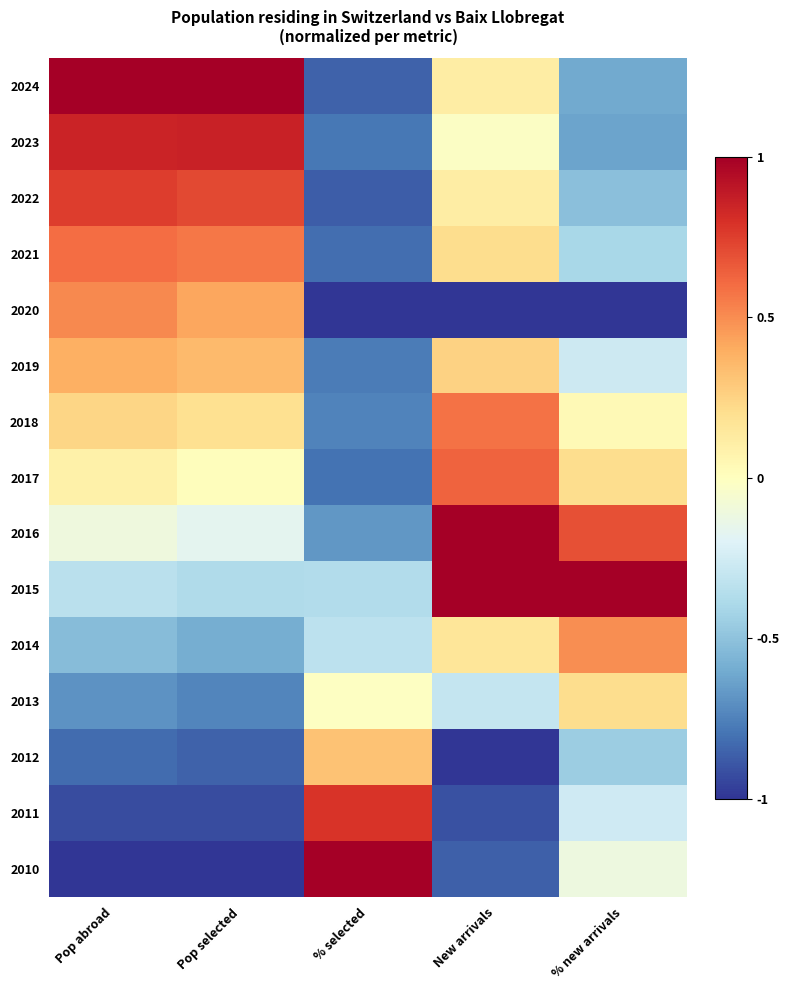

Reading left to right, what are all the values shown in this chart?

2024: Pop abroad=1.0	Pop selected=1.0	% selected=-0.9	New arrivals=0.1	% new arrivals=-0.6
2023: Pop abroad=0.8	Pop selected=0.9	% selected=-0.8	New arrivals=-0.0	% new arrivals=-0.6
2022: Pop abroad=0.8	Pop selected=0.7	% selected=-0.9	New arrivals=0.1	% new arrivals=-0.5
2021: Pop abroad=0.6	Pop selected=0.6	% selected=-0.8	New arrivals=0.2	% new arrivals=-0.4
2020: Pop abroad=0.5	Pop selected=0.4	% selected=-1.0	New arrivals=-1.0	% new arrivals=-1.0
2019: Pop abroad=0.4	Pop selected=0.3	% selected=-0.8	New arrivals=0.3	% new arrivals=-0.3
2018: Pop abroad=0.2	Pop selected=0.2	% selected=-0.7	New arrivals=0.6	% new arrivals=0.0
2017: Pop abroad=0.1	Pop selected=0.0	% selected=-0.8	New arrivals=0.6	% new arrivals=0.2
2016: Pop abroad=-0.1	Pop selected=-0.2	% selected=-0.7	New arrivals=1.0	% new arrivals=0.7
2015: Pop abroad=-0.3	Pop selected=-0.4	% selected=-0.4	New arrivals=1.0	% new arrivals=1.0
2014: Pop abroad=-0.5	Pop selected=-0.6	% selected=-0.3	New arrivals=0.2	% new arrivals=0.5
2013: Pop abroad=-0.7	Pop selected=-0.7	% selected=-0.0	New arrivals=-0.3	% new arrivals=0.2
2012: Pop abroad=-0.8	Pop selected=-0.9	% selected=0.3	New arrivals=-1.0	% new arrivals=-0.4
2011: Pop abroad=-0.9	Pop selected=-0.9	% selected=0.8	New arrivals=-0.9	% new arrivals=-0.3
2010: Pop abroad=-1.0	Pop selected=-1.0	% selected=1.0	New arrivals=-0.9	% new arrivals=-0.1